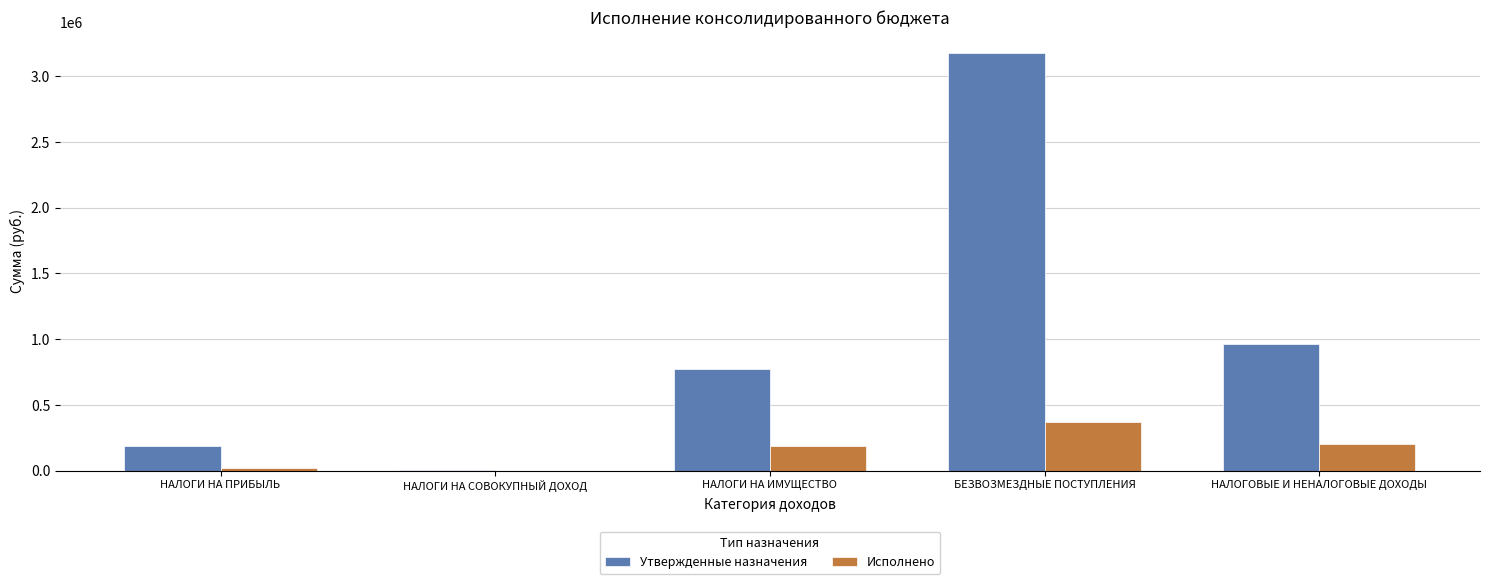

Read the Утвержденные назначения value at НАЛОГИ НА ИМУЩЕСТВО.

770000.0